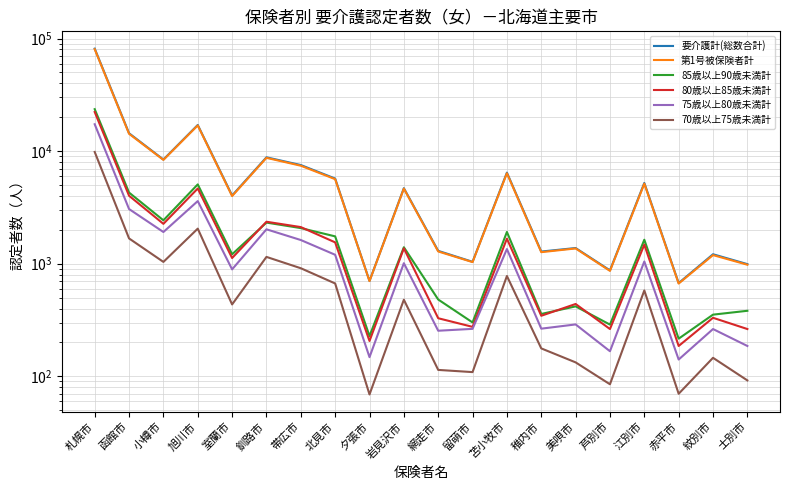

At 旭川市, list the series in order from largest to smallest.

要介護計(総数合計), 第1号被保険者計, 85歳以上90歳未満計, 80歳以上85歳未満計, 75歳以上80歳未満計, 70歳以上75歳未満計